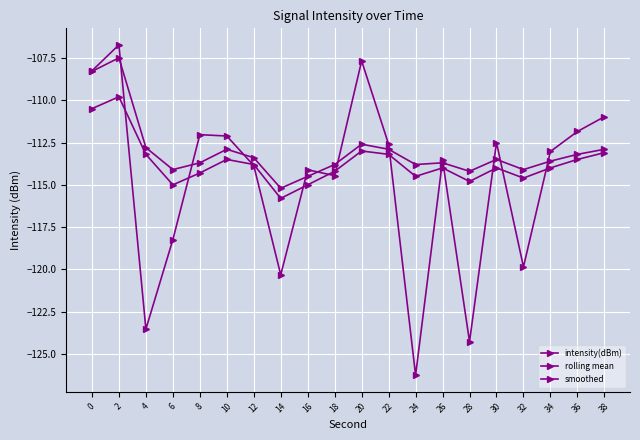

At which category does smoothed reach its first local valley?

6